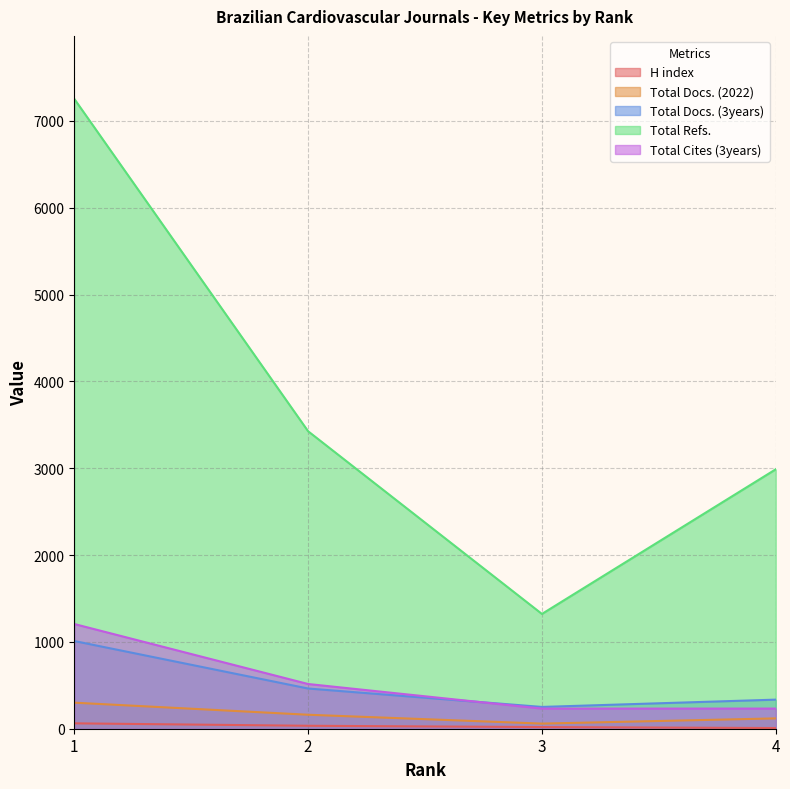

What is the spread (max minus min) of values at 1?

7192